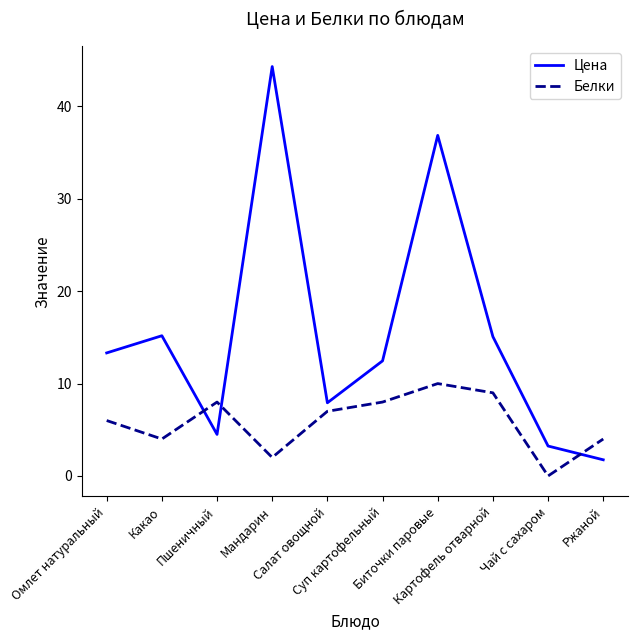

Which series has the widest spread of values?

Цена